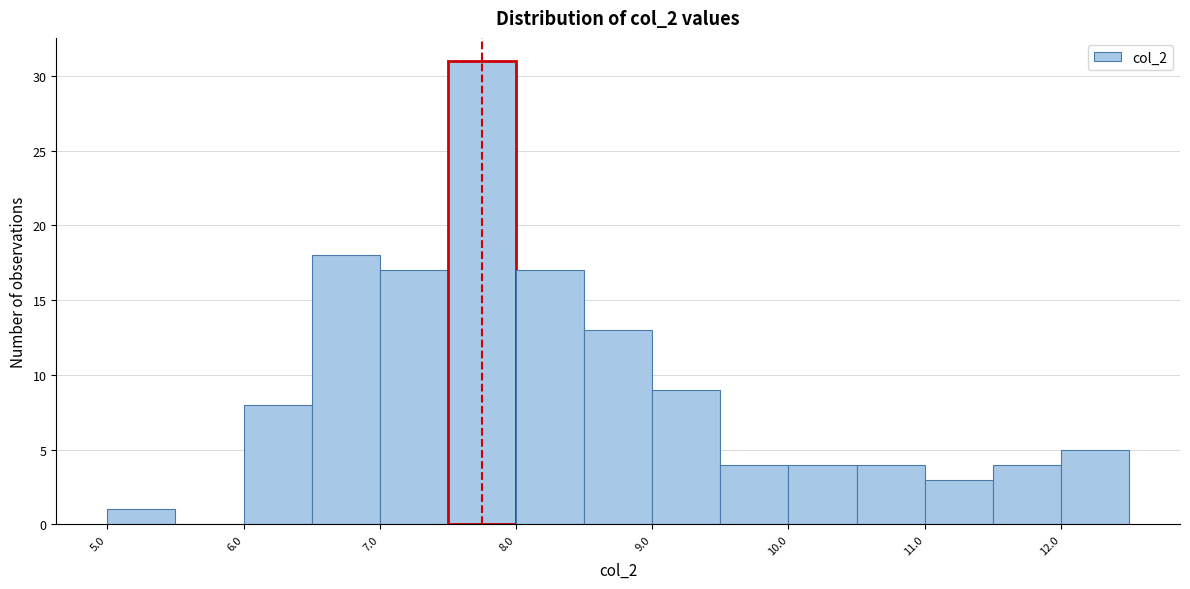

Reading left to right, transcribe this chart: for each bar, give the range it covers on the x-axis and its height. The values are not printed on the chart, so give them approximately, as read against the axis.

5.0 to 5.5: 1
5.5 to 6.0: 0
6.0 to 6.5: 8
6.5 to 7.0: 18
7.0 to 7.5: 17
7.5 to 8.0: 31
8.0 to 8.5: 17
8.5 to 9.0: 13
9.0 to 9.5: 9
9.5 to 10.0: 4
10.0 to 10.5: 4
10.5 to 11.0: 4
11.0 to 11.5: 3
11.5 to 12.0: 4
12.0 to 12.5: 5